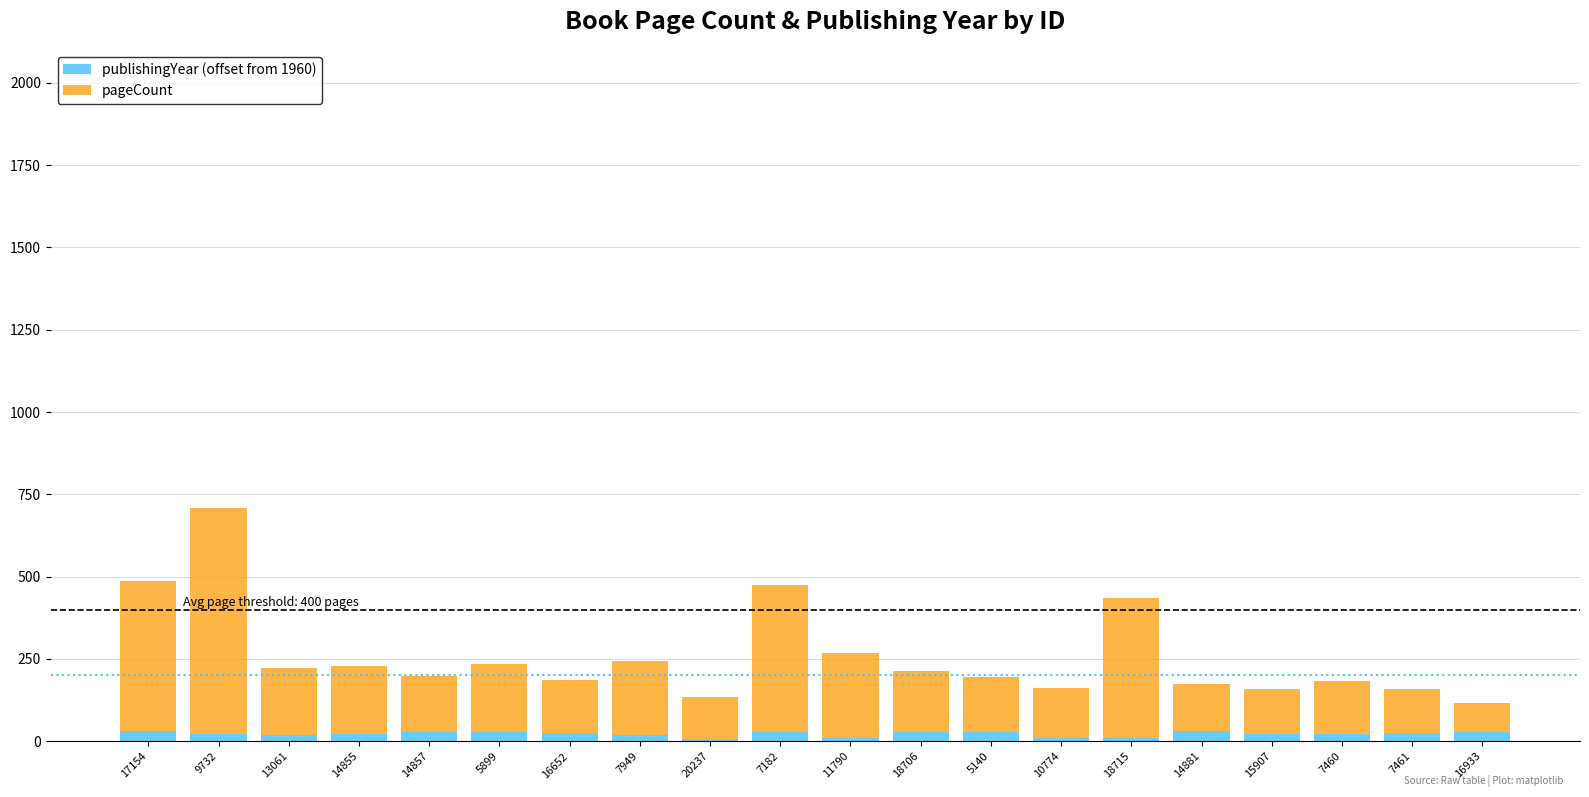

At which category is the sum across all series the highest?

9732